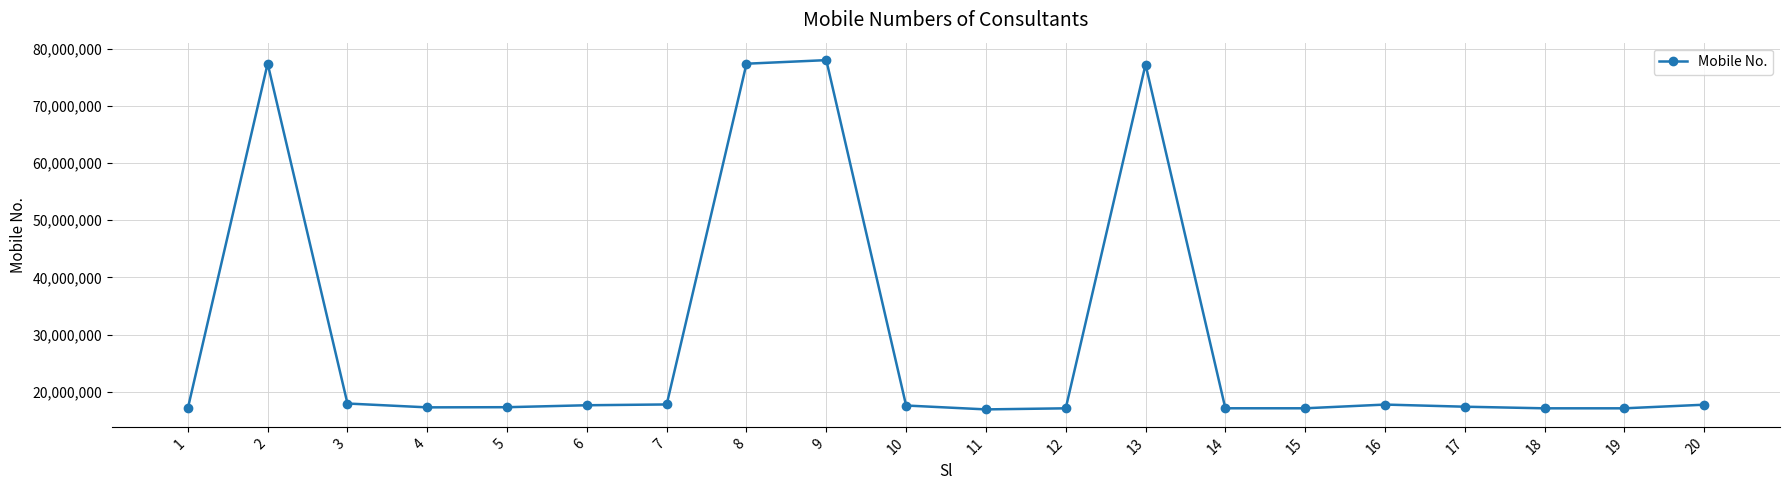

What is the difference between the values at 16 and 8?

59587260